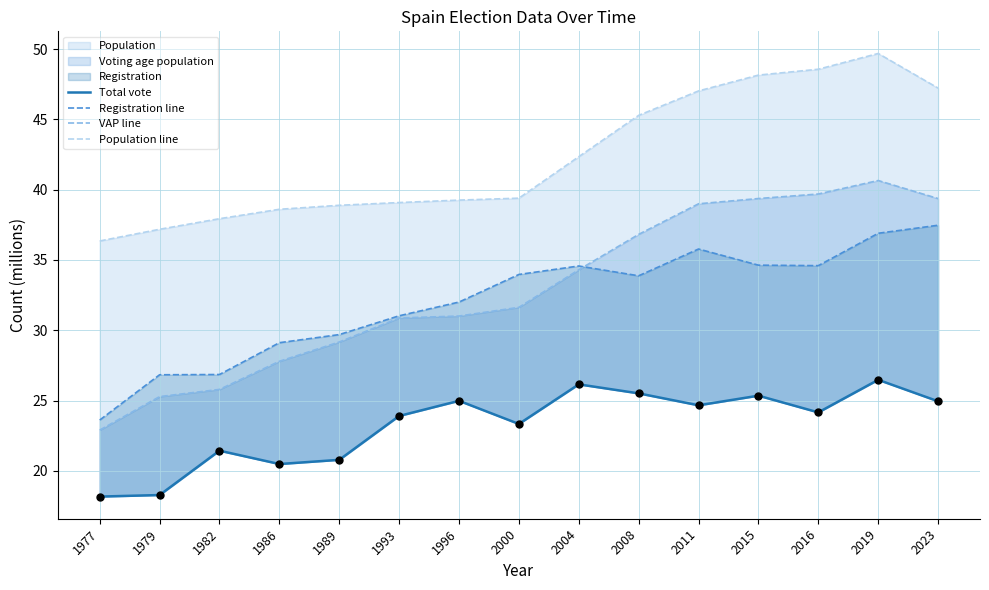

At how many categories does at least one series exceed 49?

1